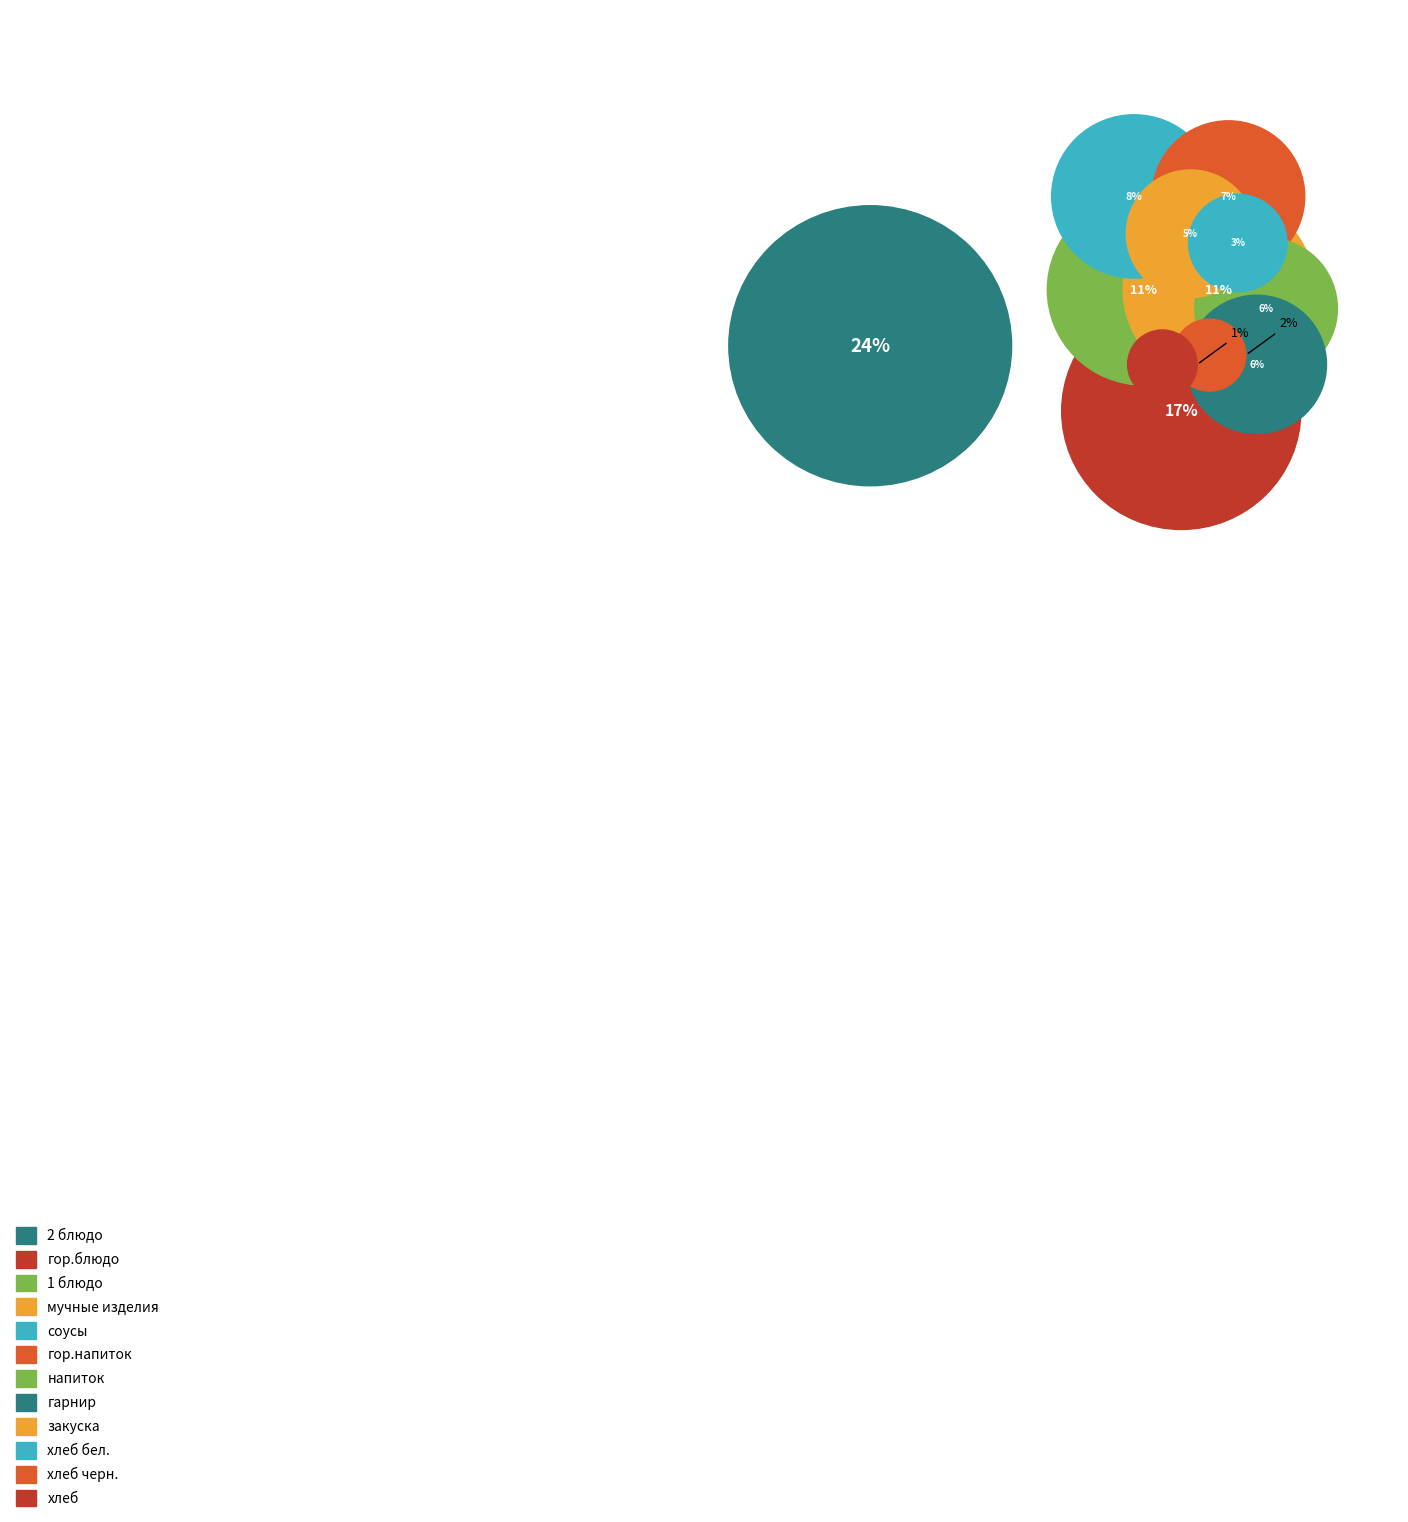

Is 2 блюдо the majority of the pie?

No